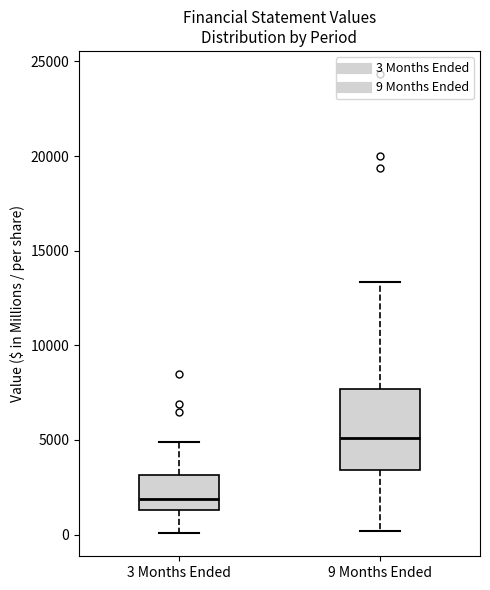

Which box is the tallest, from its lower edge to its upper edge?

9 Months Ended